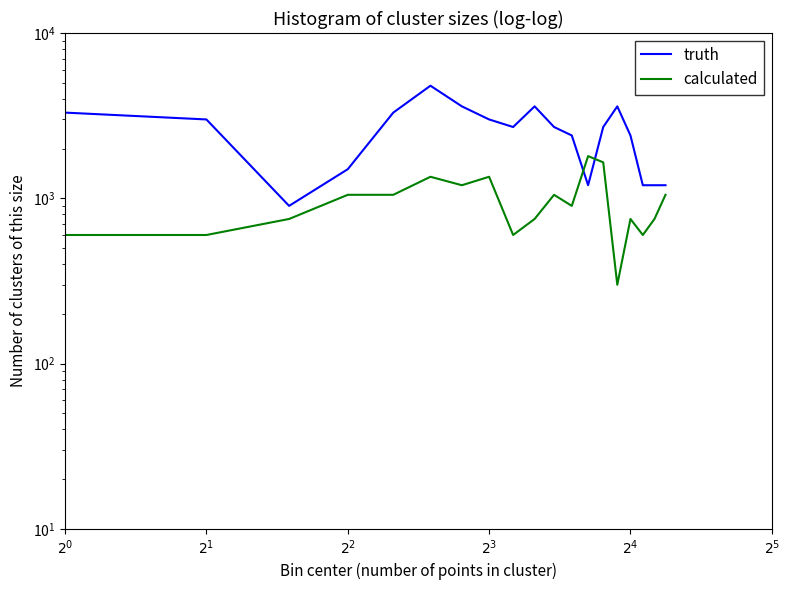

Which series has the largest range (max minus min)?

col_25